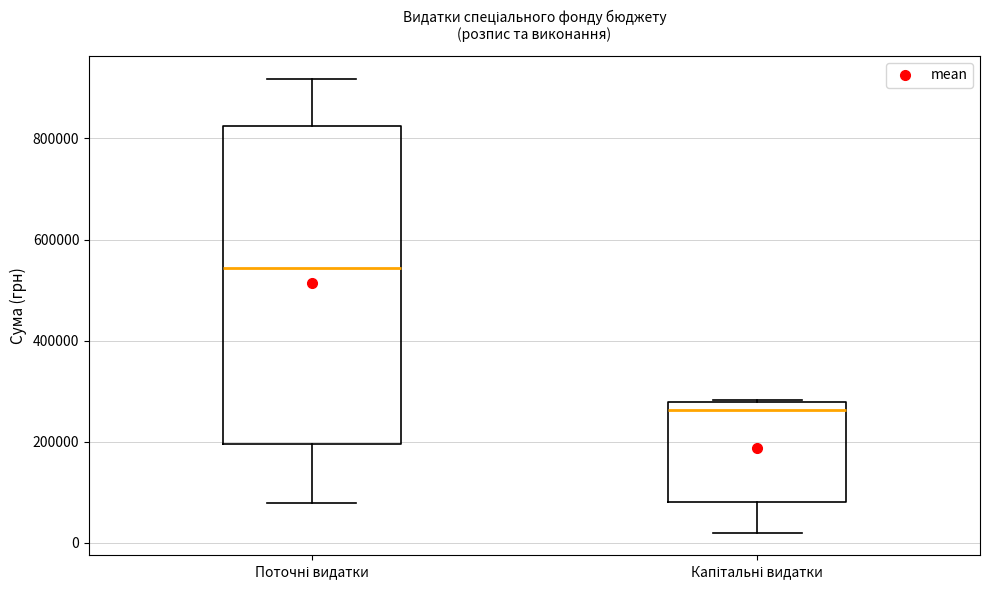

Which box has the highest median line?

Поточні видатки